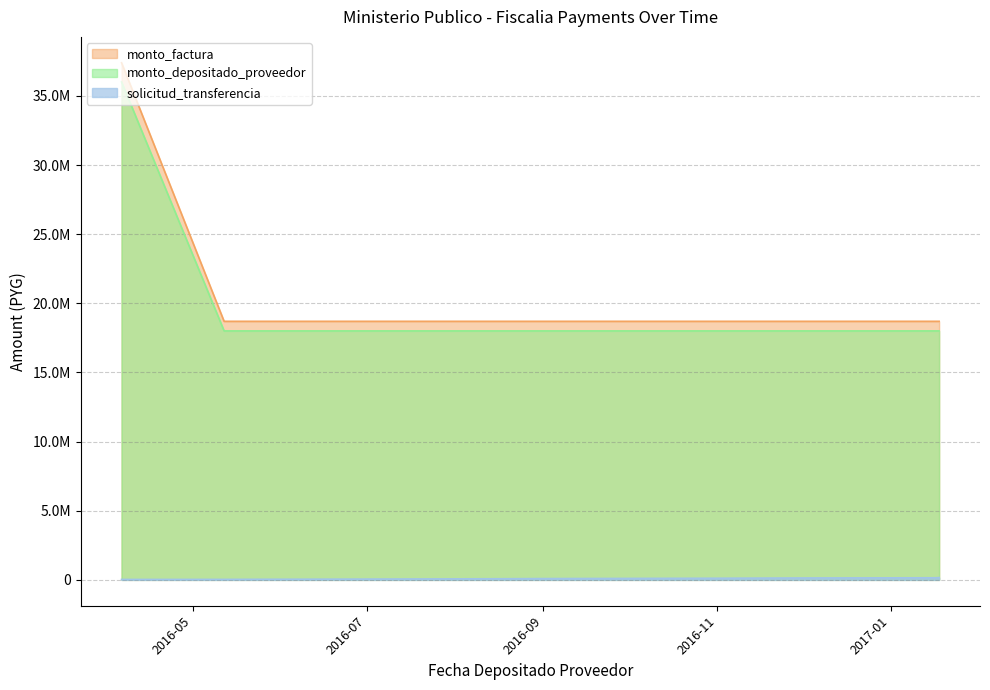

List the labels in order of solicitud_transferencia value, largest first.

2017-01-18, 2017-01-17, 2016-11-30, 2016-11-01, 2016-09-12, 2016-08-31, 2016-08-19, 2016-06-29, 2016-05-27, 2016-05-12, 2016-04-06